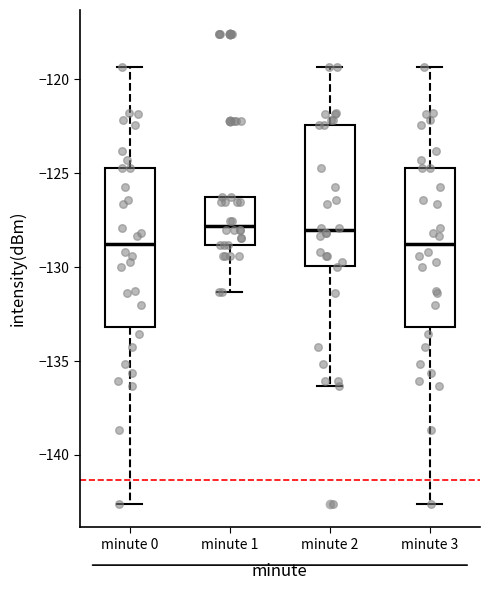

Reading left to right, transcribe this box plot: for each box, give where its median line is, the range the box spans, and where its two whiskers end, as read against the y-axis. The values are not printed on the chart, so give them approximately, as read against the axis.

minute 0: median -129.0, box -133.0 to -124.5, whiskers -142.5 to -119.5
minute 1: median -128.0, box -129.0 to -126.5, whiskers -131.5 to -126.5
minute 2: median -128.0, box -130.0 to -122.5, whiskers -136.5 to -119.5
minute 3: median -129.0, box -133.0 to -124.5, whiskers -142.5 to -119.5